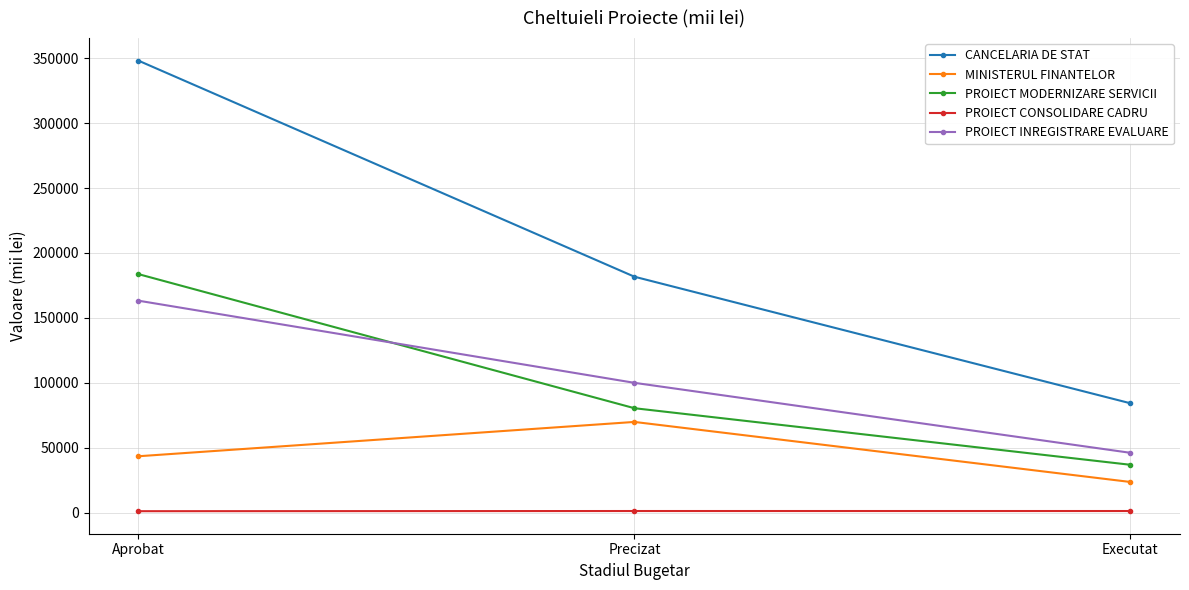

The PROIECT INREGISTRARE EVALUARE series shows 75356.6 at Executat. True or false?

False